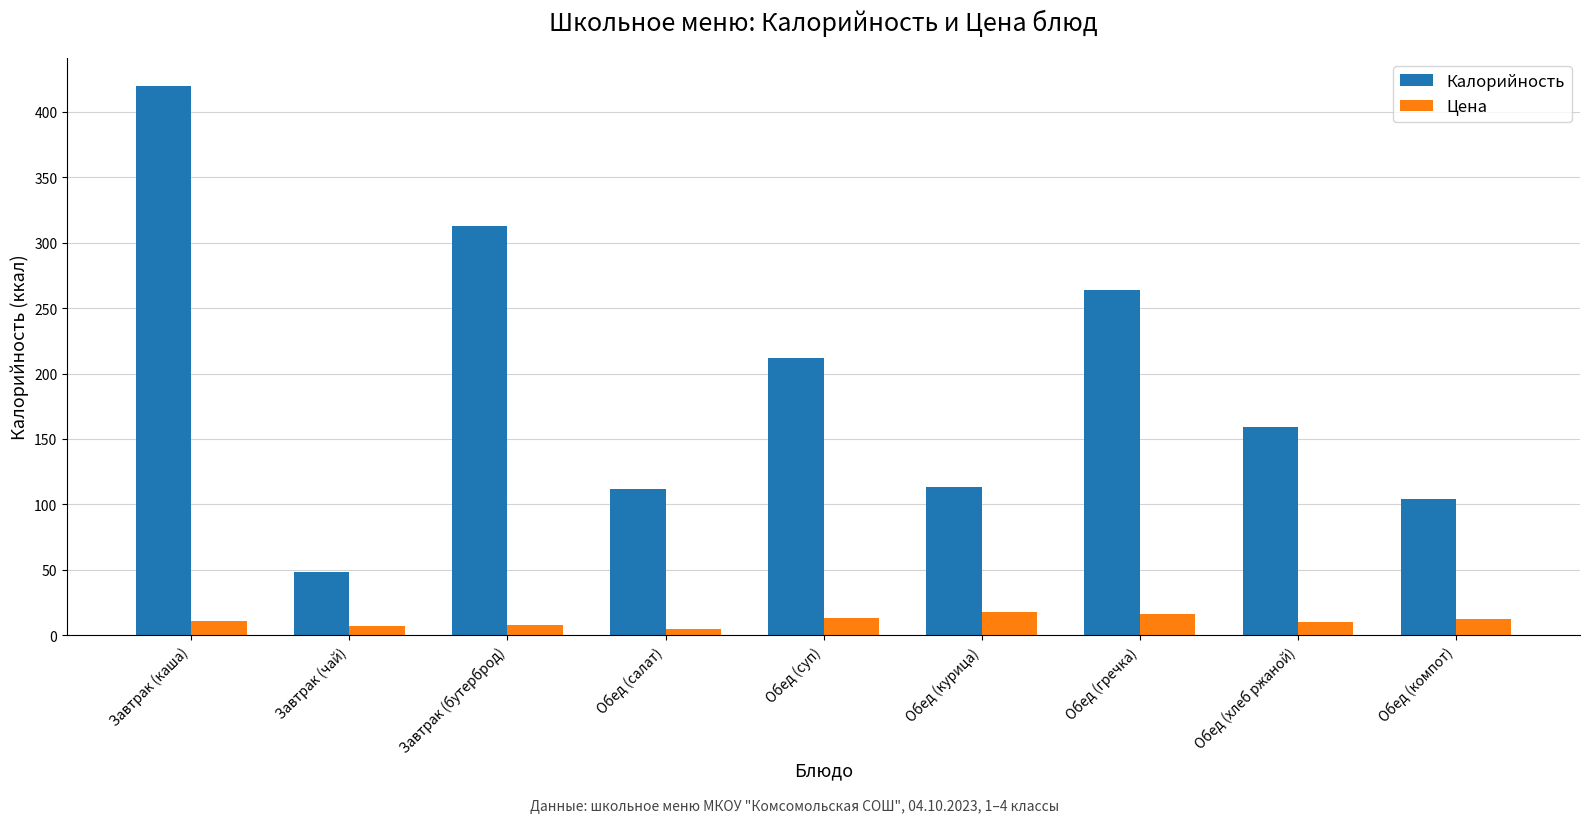

True or false: Калорийность has a value of 189.3 at Обед (салат).

False